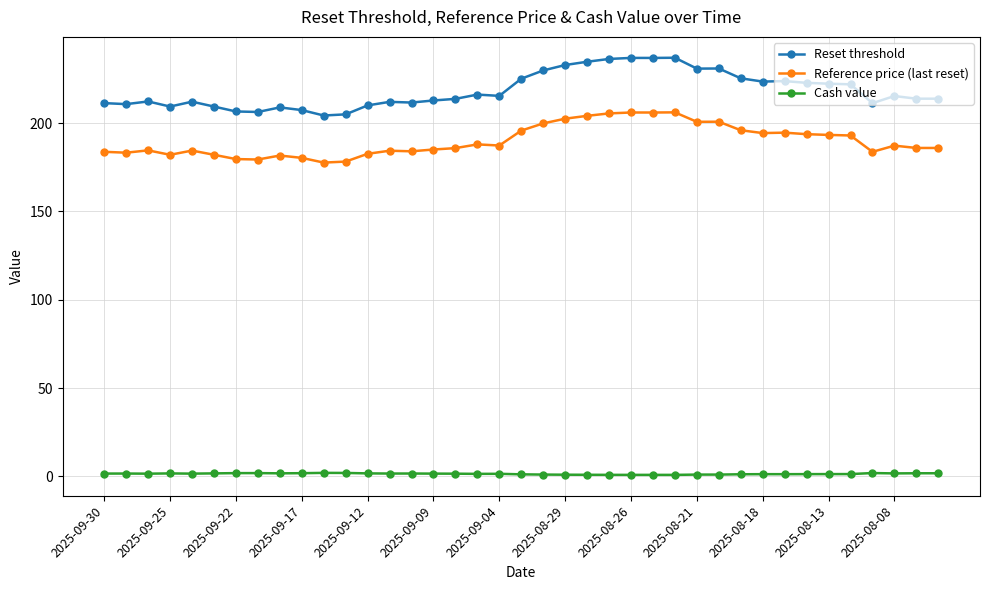

What is the difference between the second highest and second lowest values in the Reset threshold series?

31.9